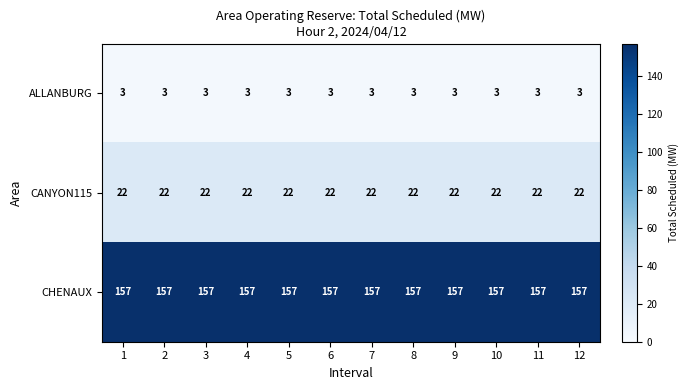

What is the spread (max minus min) of values at 8?

154